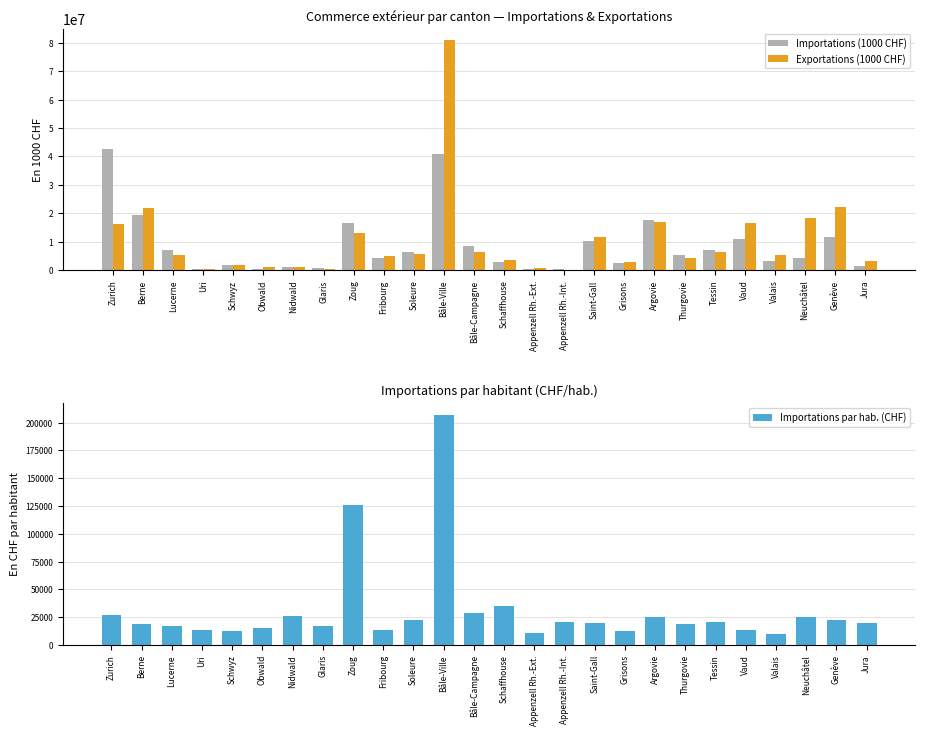

What is the sum of the Importations (1000 CHF) values at Argovie and Grisons?

20323442